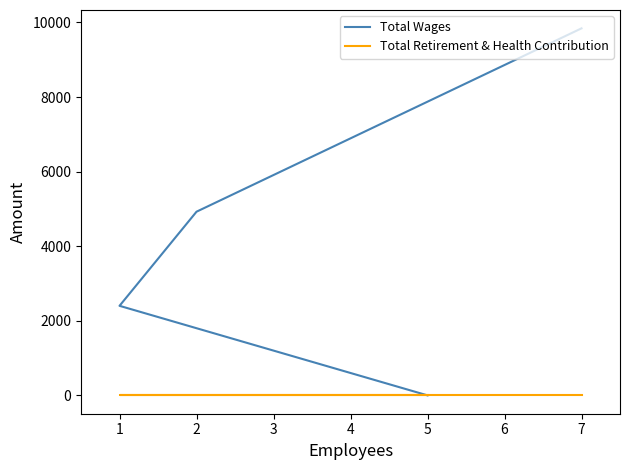

At how many categories does at least one series exceed 891?

3